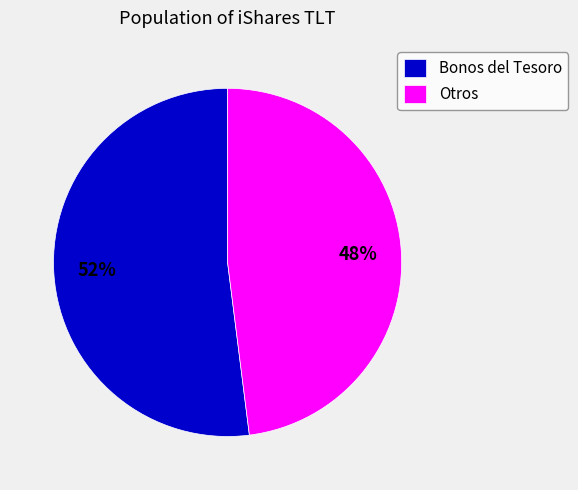

Which slice represents more than half of the pie?

Bonos del Tesoro